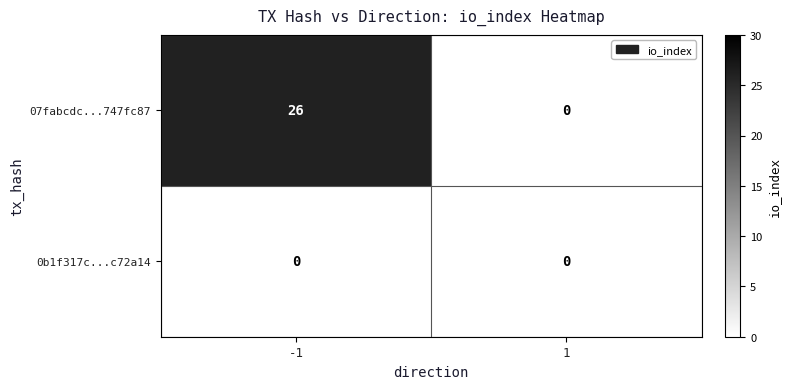

List the series in order of their overall mean, lowest first.

0b1f317c...c72a14, 07fabcdc...747fc87